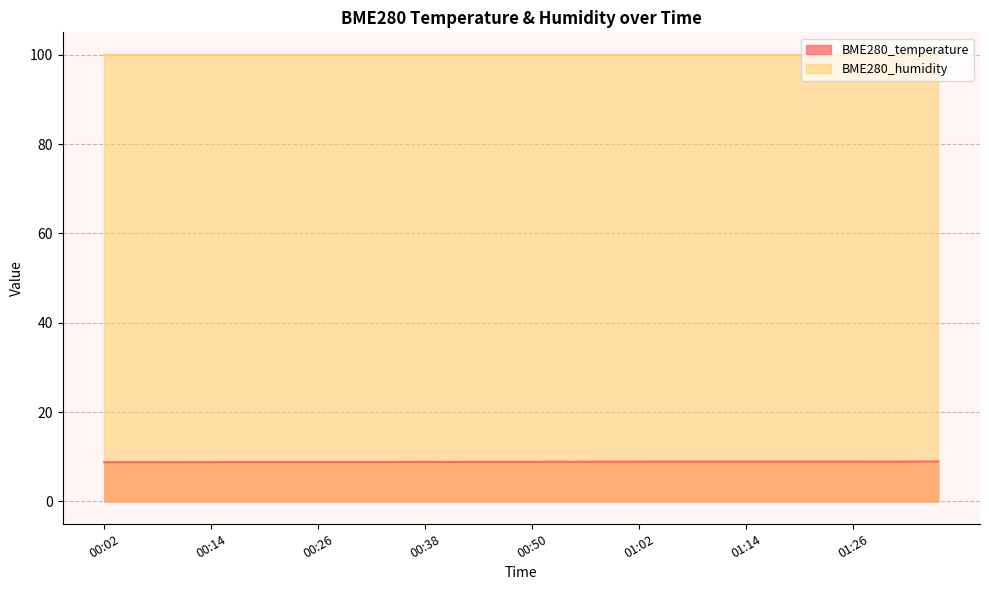

Which category has the lowest value across all series?

00:02